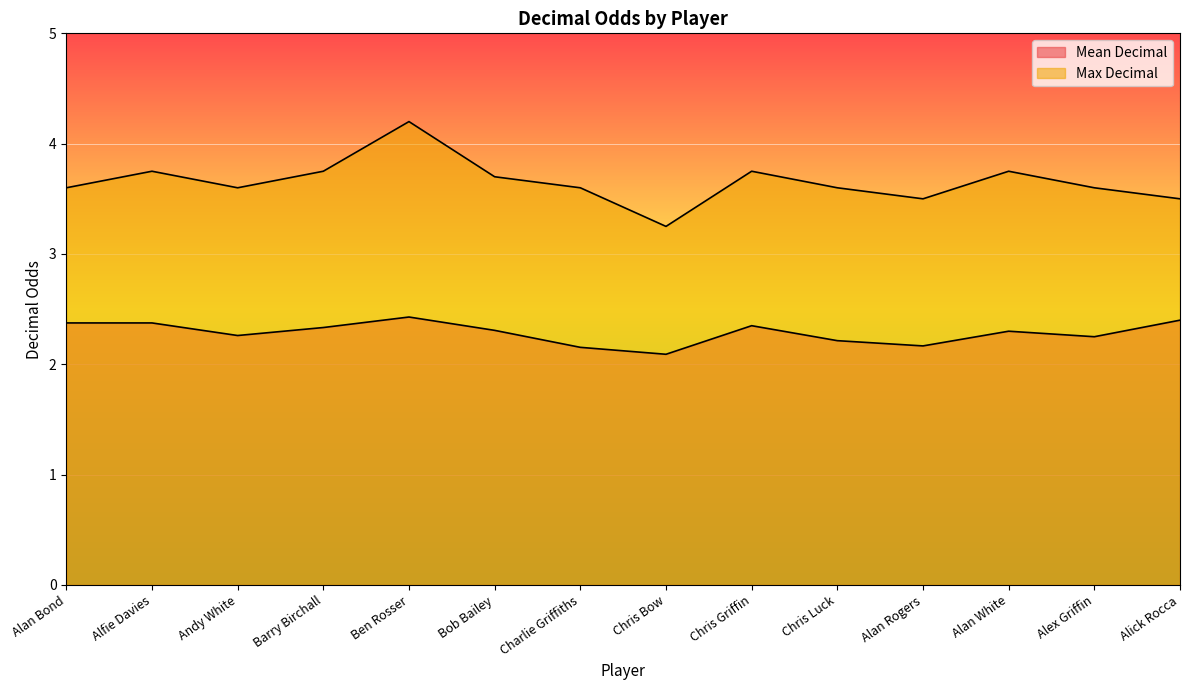

At how many categories does at least one series exceed 2?

14